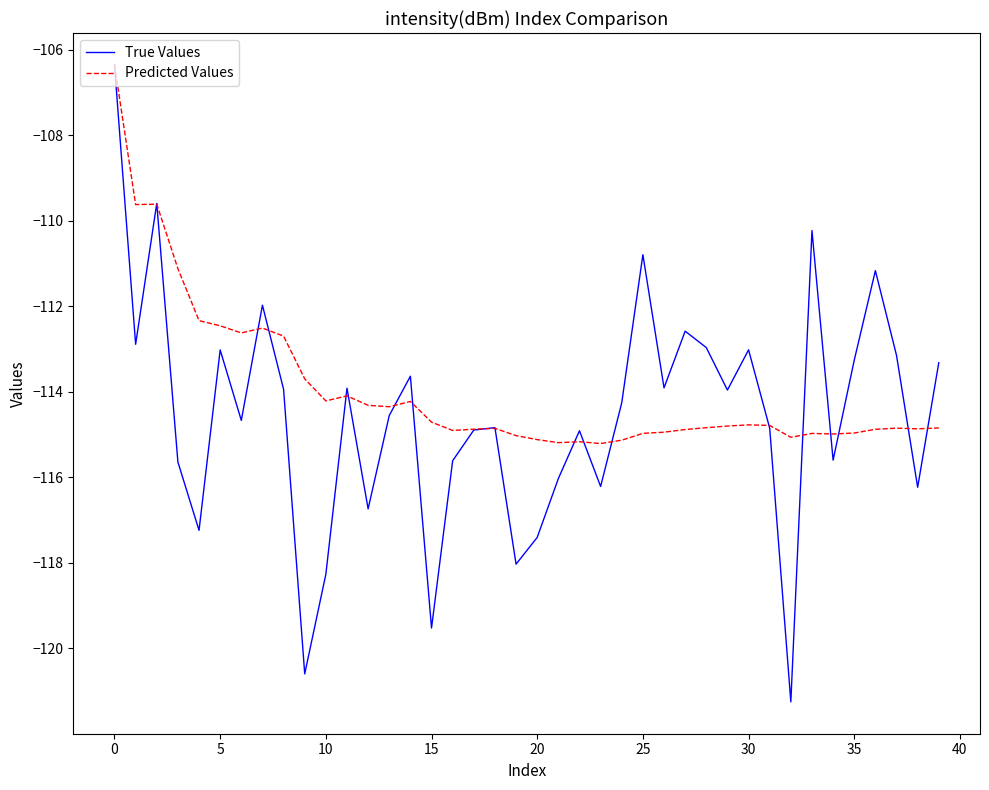

What is the maximum value shown in the chart?

-106.4